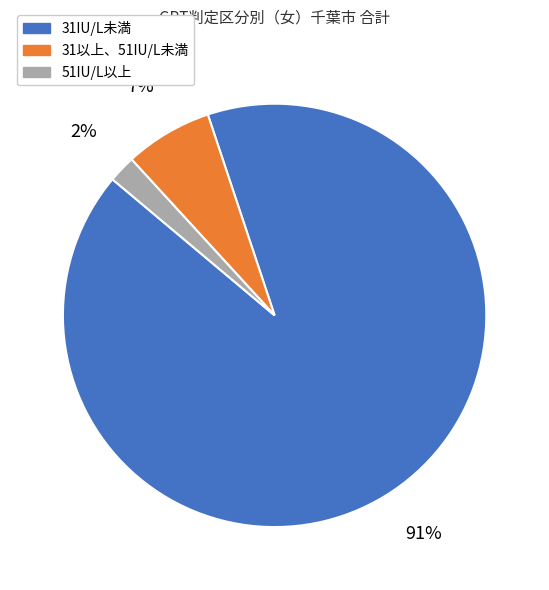

To the nearest percent, what is the average slice percentage?

33%